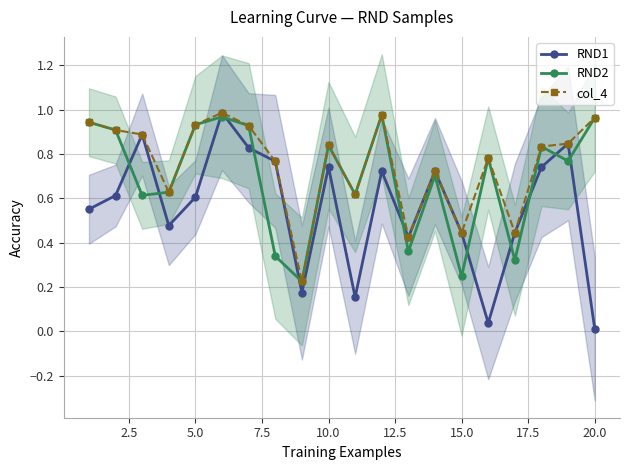

Reading left to right, extract all data points from this chart.

RND1: 0.6	0.6	0.9	0.5	0.6	1.0	0.8	0.8	0.2	0.7	0.2	0.7	0.4	0.7	0.4	0.0	0.4	0.7	0.8	0.0
RND2: 0.9	0.9	0.6	0.6	0.9	1.0	0.9	0.3	0.2	0.8	0.6	1.0	0.4	0.7	0.2	0.8	0.3	0.8	0.8	1.0
col_4: 0.9	0.9	0.9	0.6	0.9	1.0	0.9	0.8	0.2	0.8	0.6	1.0	0.4	0.7	0.4	0.8	0.4	0.8	0.8	1.0